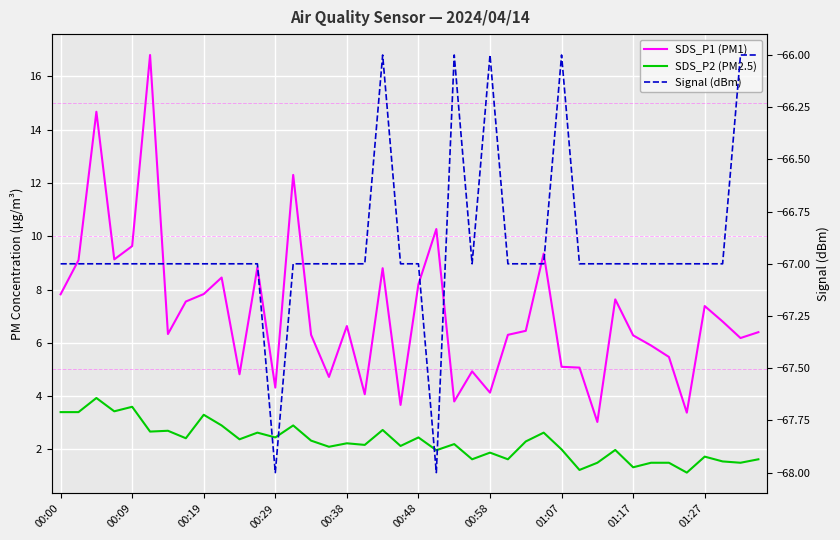

True or false: Signal (dBm) and SDS_P2 (PM2.5) intersect in this chart.

False